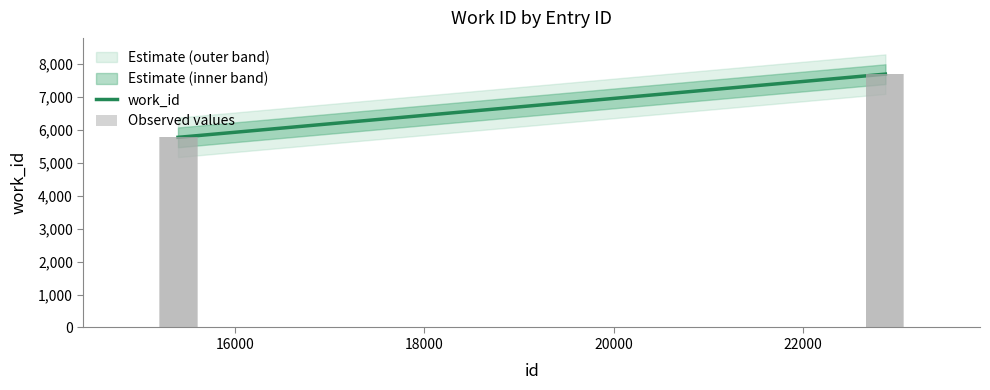

Where does the data first go above 7690?

22873